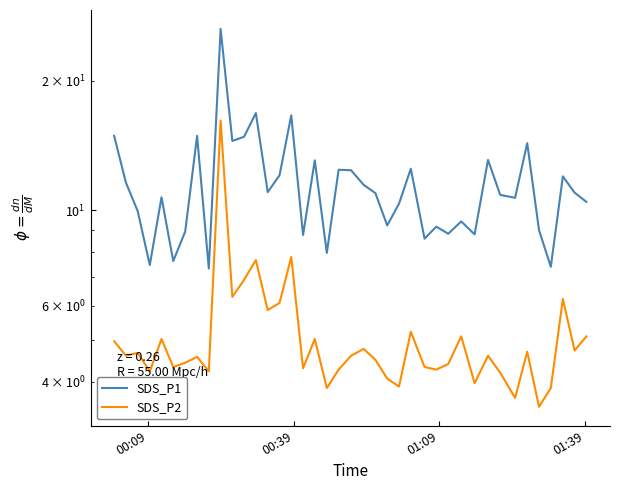

The SDS_P2 series shows 2.8 at 26. True or false?

False